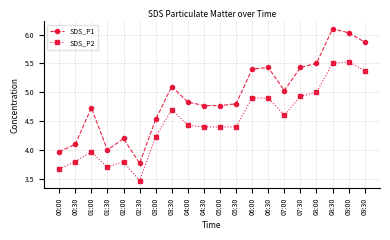

Which series changed the most between 03:30 and 09:30?

SDS_P1